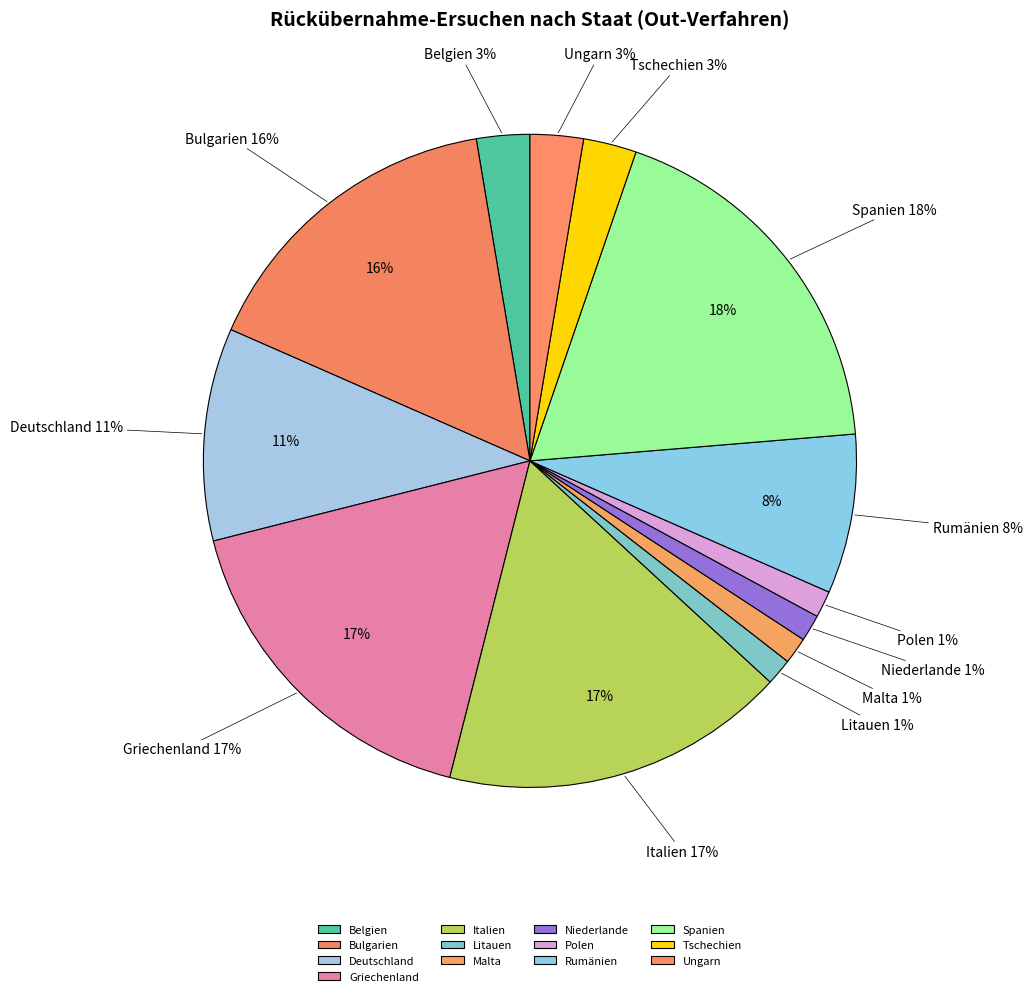

To the nearest percent, what portion does Ungarn represent?

3%